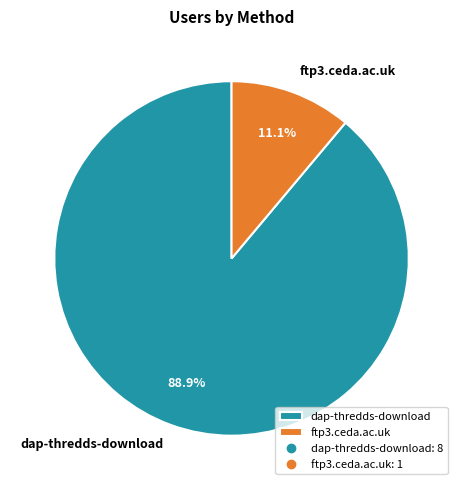

Count the number of slices in the pie.

2